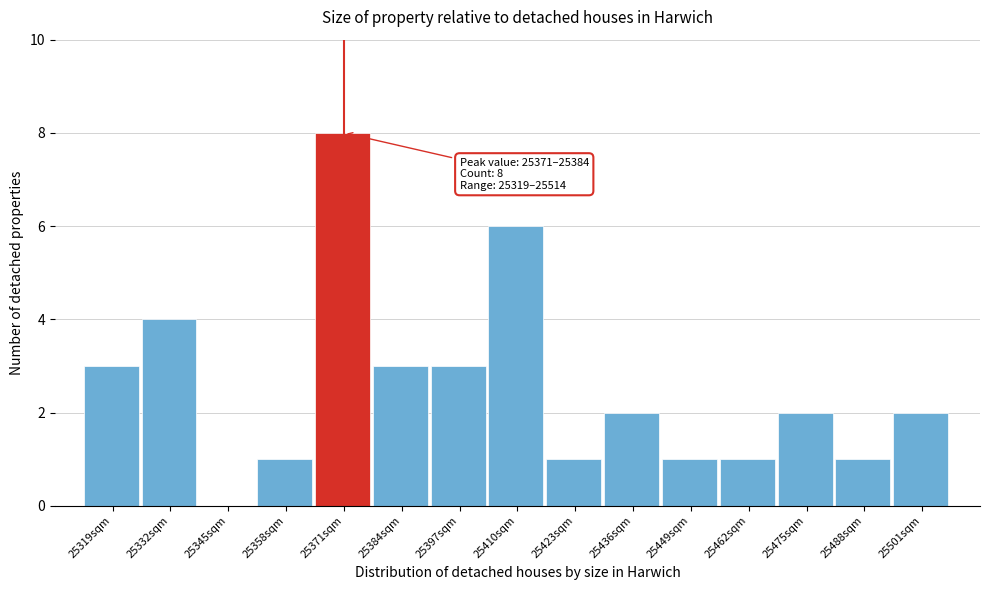

Reading left to right, transcribe all the data shown in this chart.

25319sqm=3	25332sqm=4	25345sqm=0	25358sqm=1	25371sqm=8	25384sqm=3	25397sqm=3	25410sqm=6	25423sqm=1	25436sqm=2	25449sqm=1	25462sqm=1	25475sqm=2	25488sqm=1	25501sqm=2